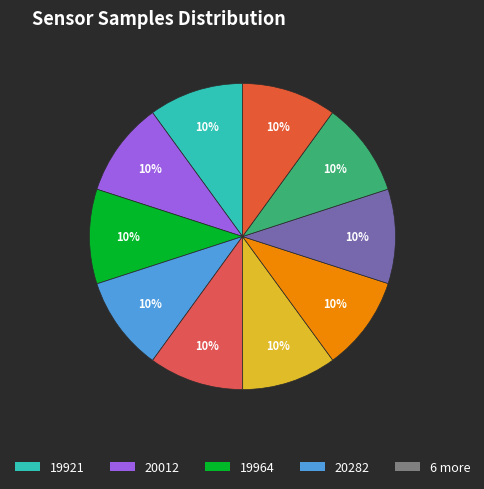

Is there any slice that represents more than half of the pie?

No